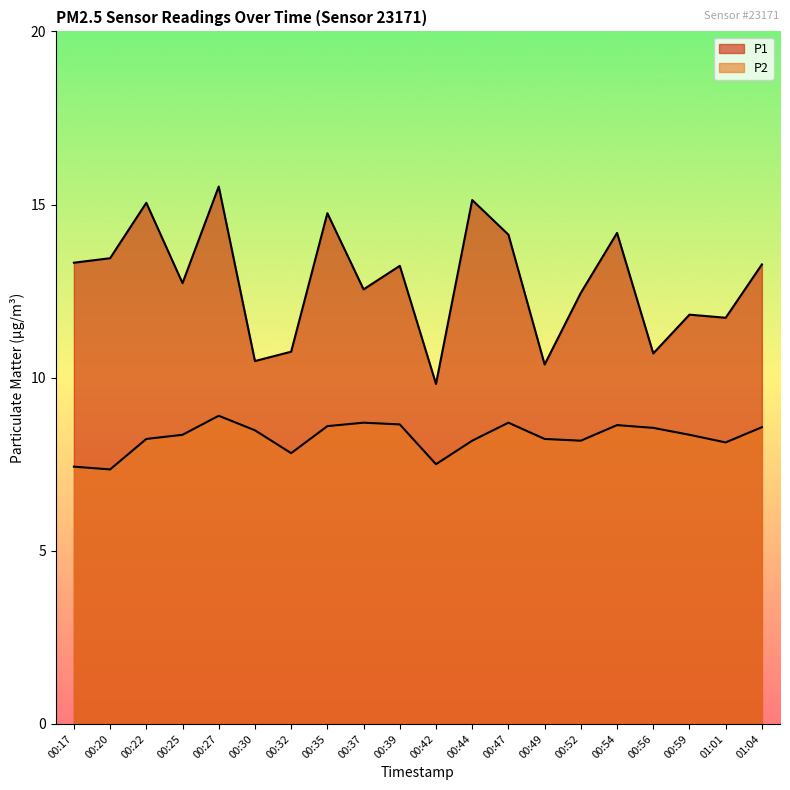

How many interior local valleys does the P1 series have?

7